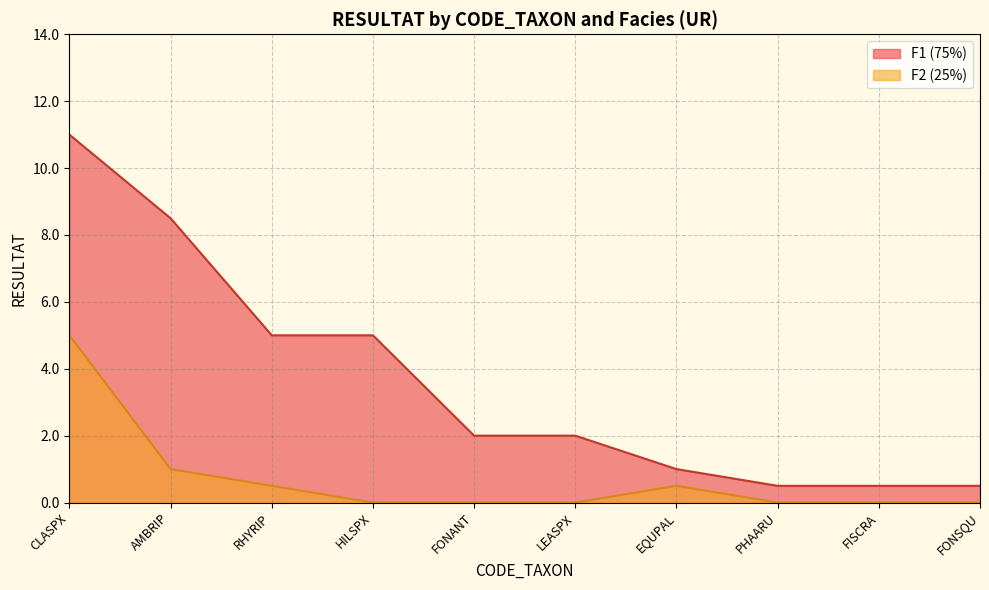

What is the maximum value shown in the chart?

11.0